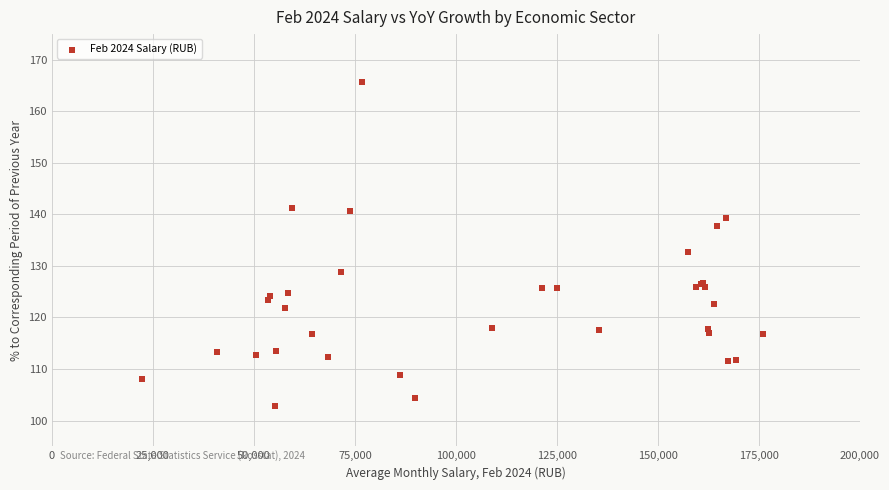

What Y value in the scatter plot is closest to 134?

132.8